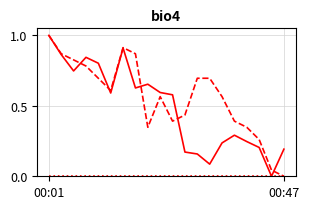

What is the greatest value displayed?

1.0